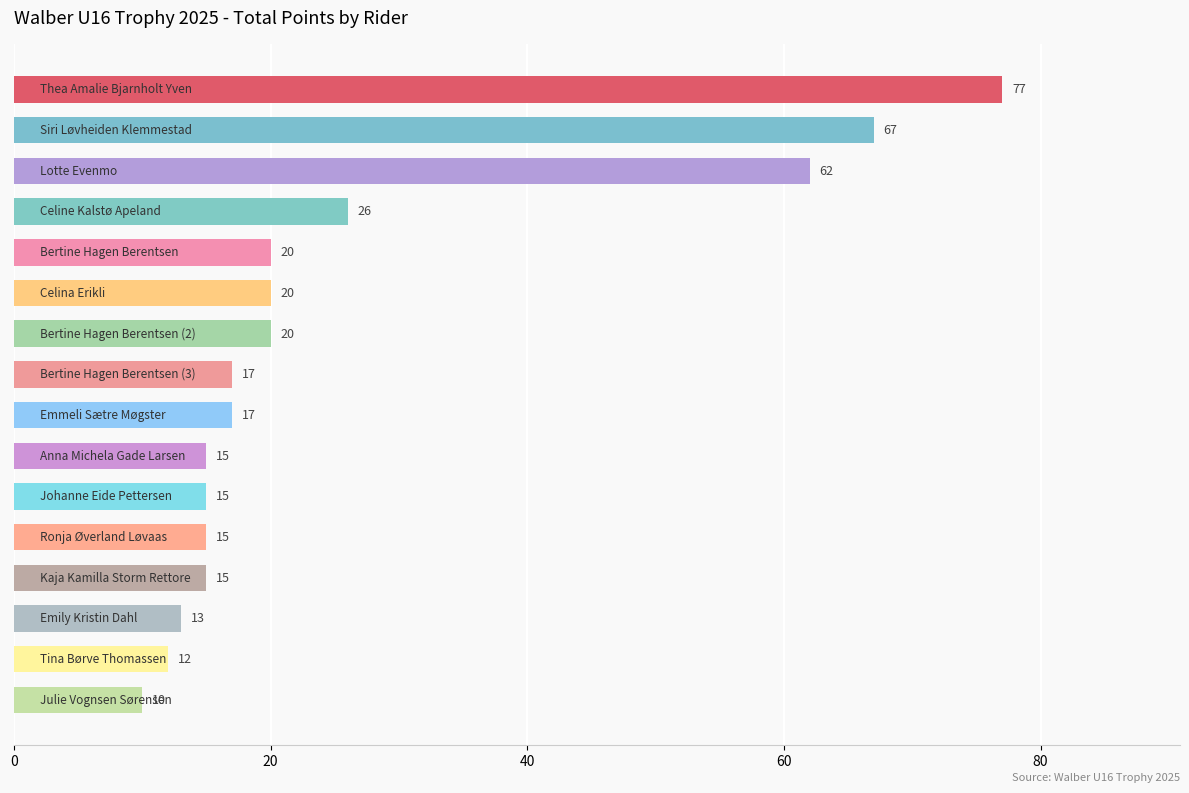

What is the value of the 6th bar from the top?

20